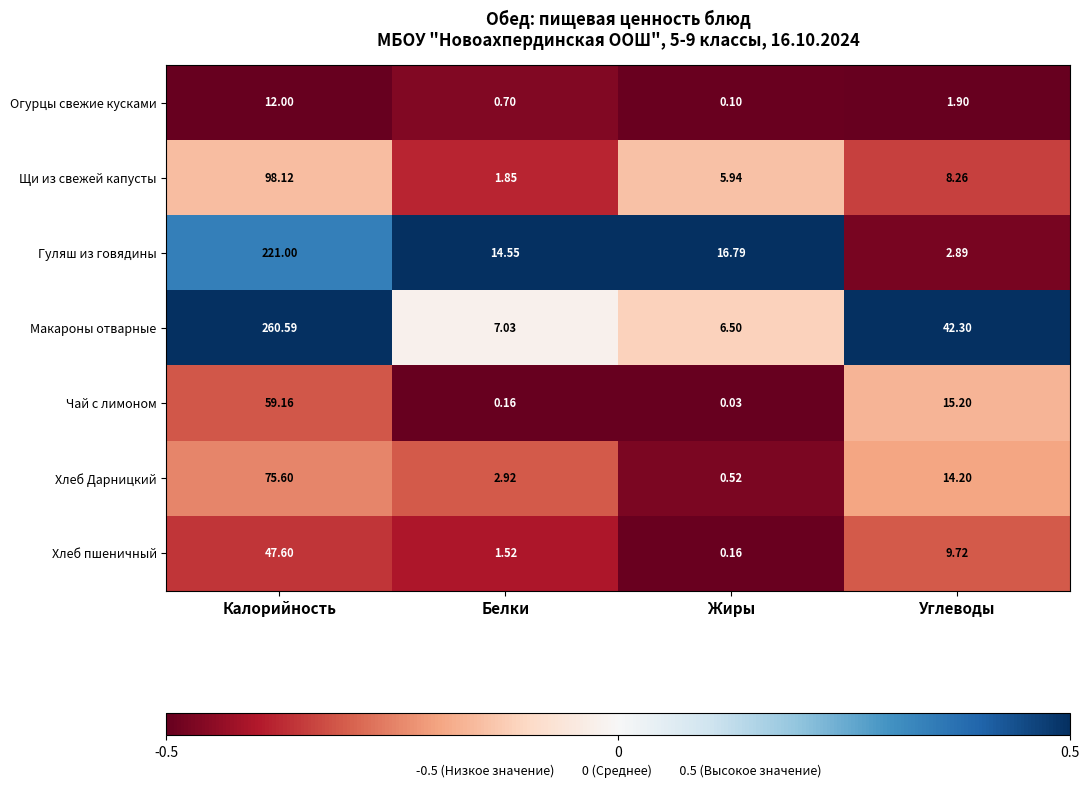

At which category does the chart reach its peak across all series?

Калорийность